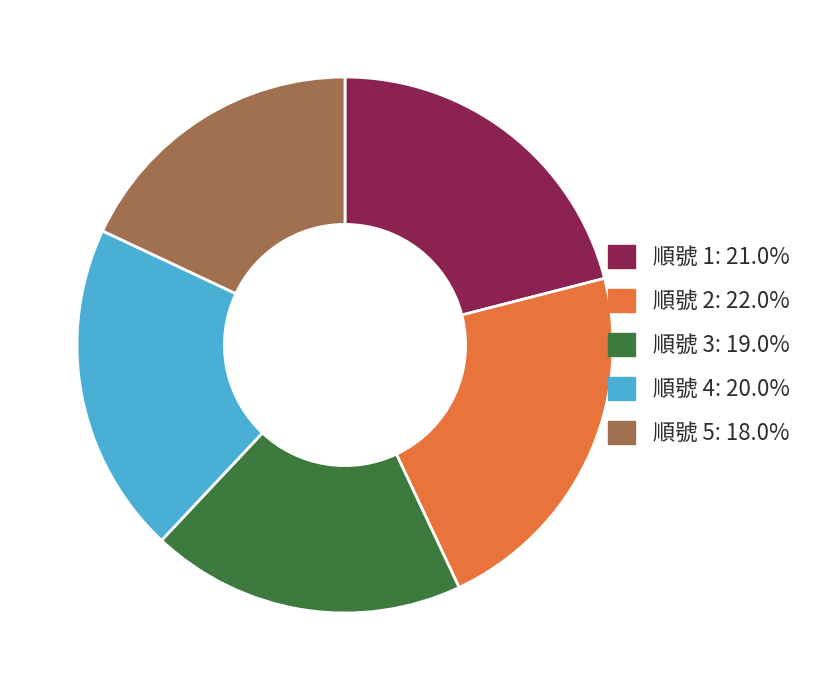

Count the number of slices in the pie.

5